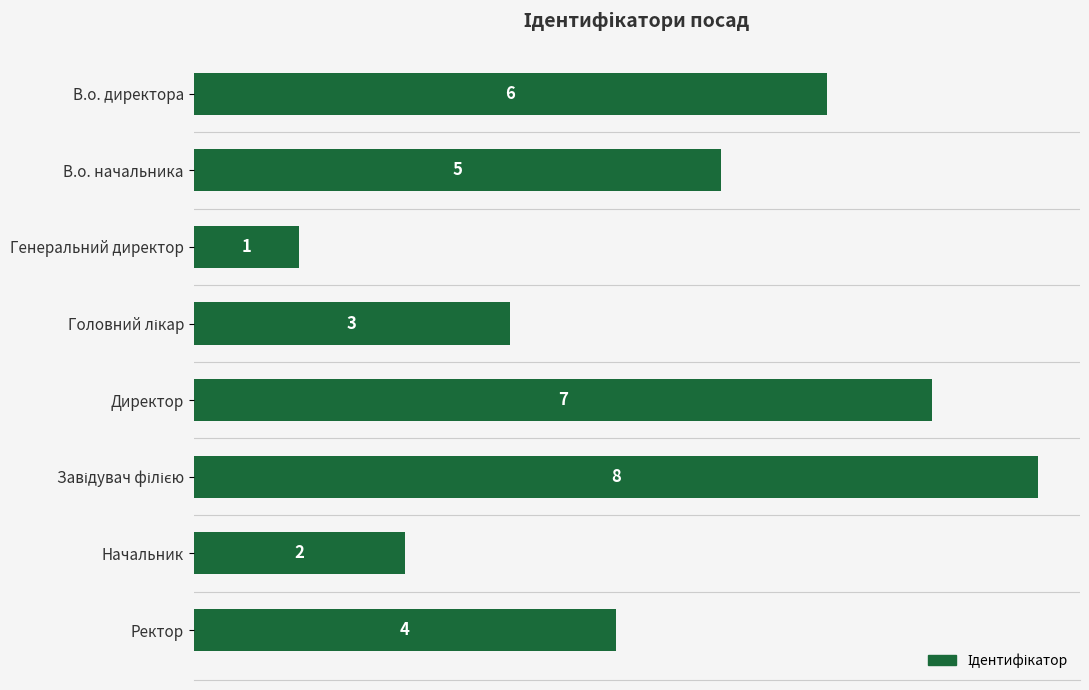

At which label is the value closest to 4?

Ректор